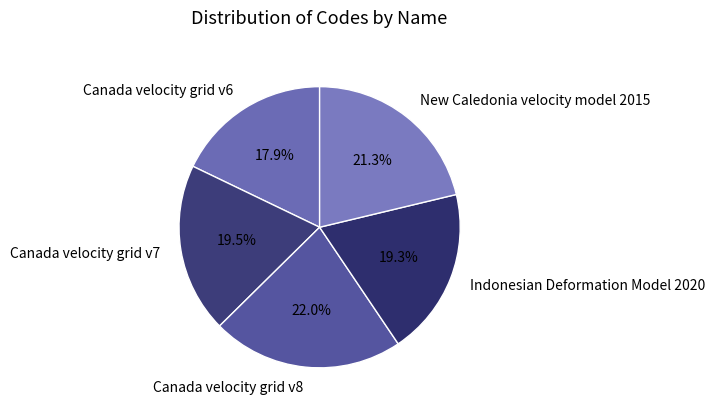

What is the smallest slice in the pie chart?

Canada velocity grid v6